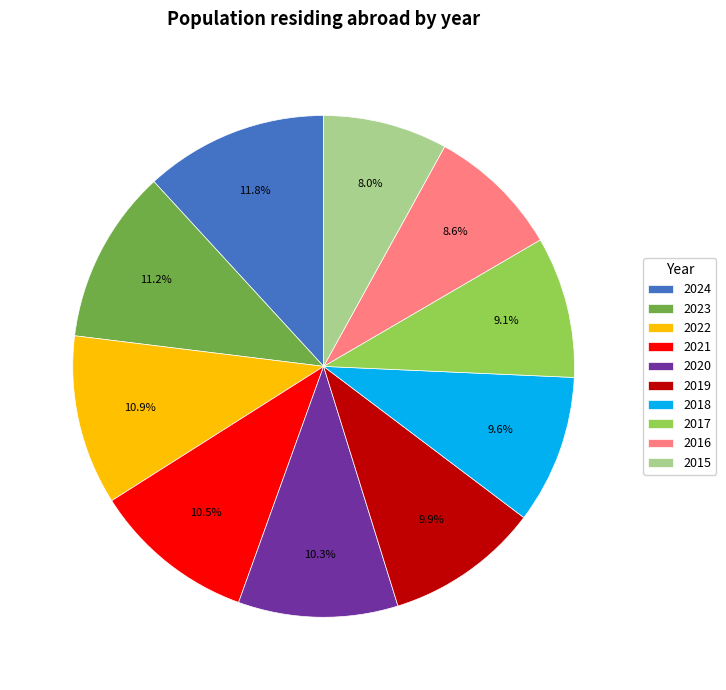

To the nearest percent, what portion does 2019 represent?

10%